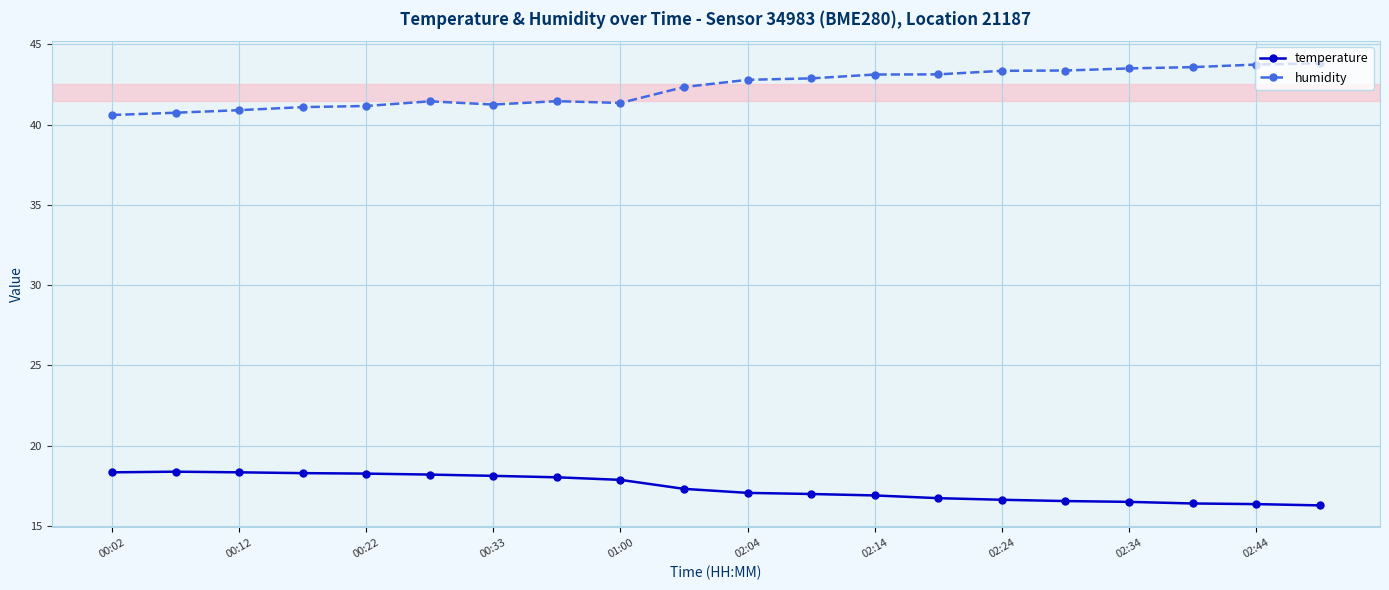

True or false: humidity has more than 0 points higher than both neighbors.

True